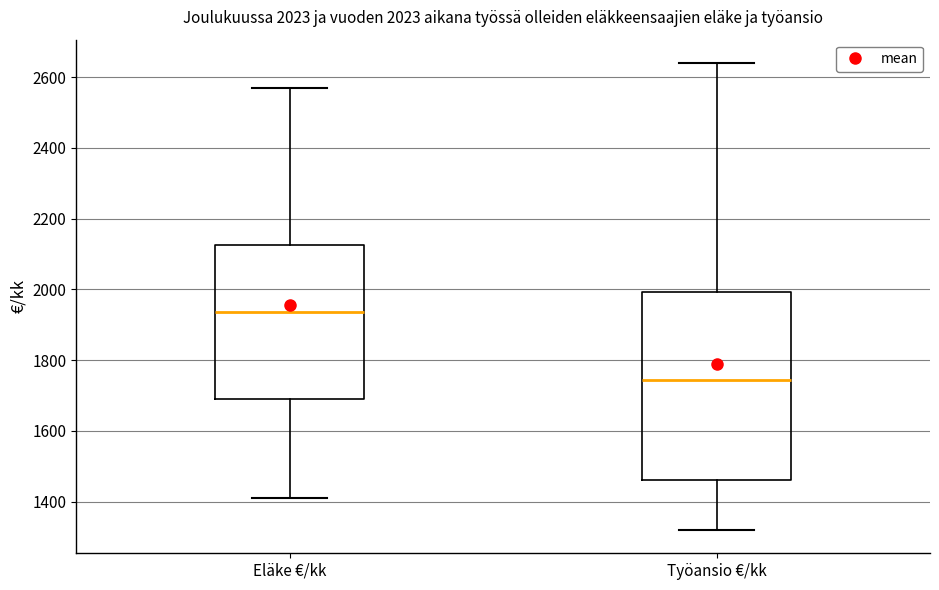

Which box is the tallest, from its lower edge to its upper edge?

Työansio €/kk